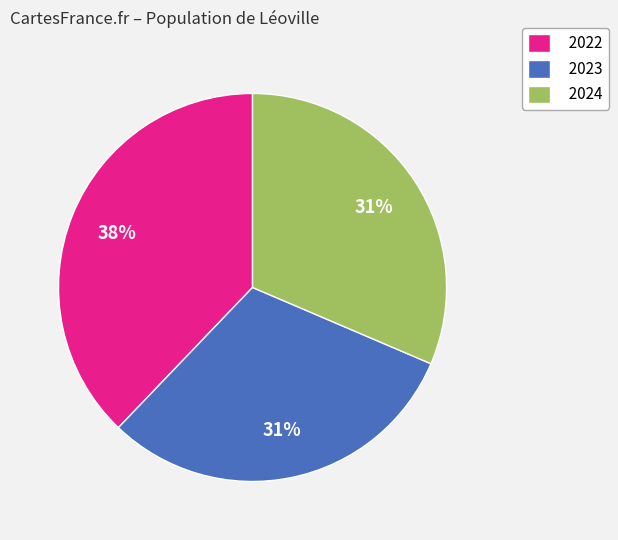

True or false: 2024 accounts for 31% of the total.

True